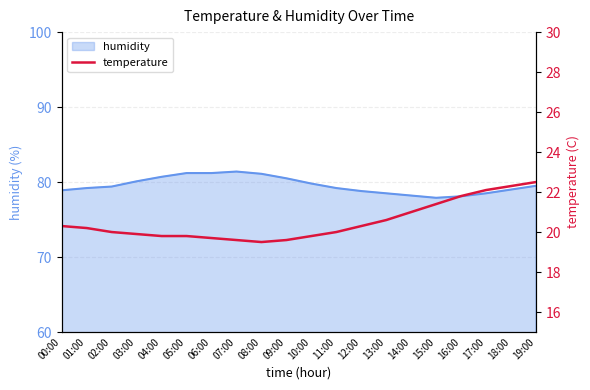

What is the lowest value of the humidity series?

77.9